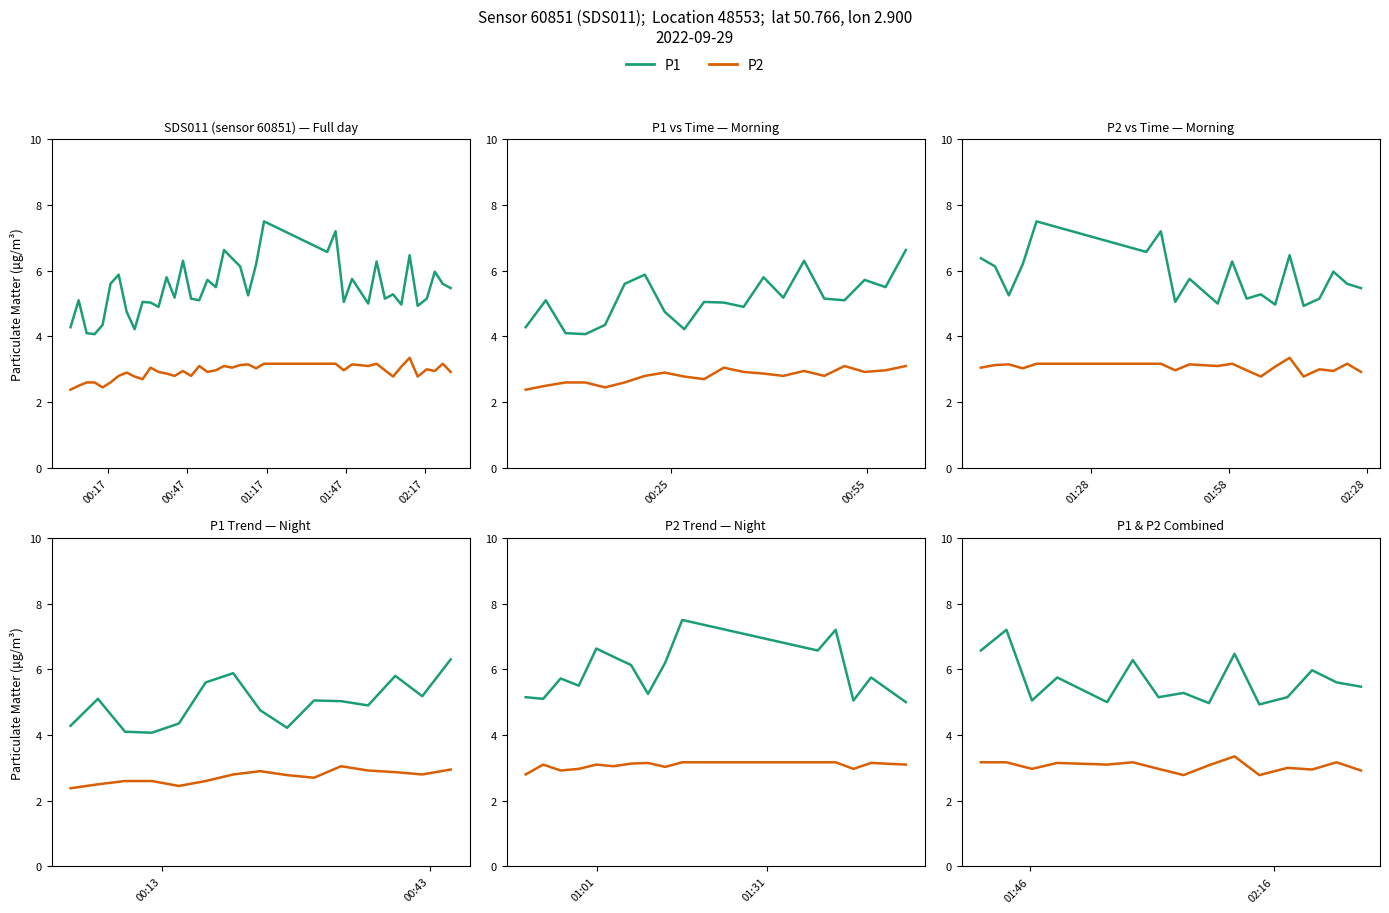

At which label does P1 first exceed 5?

00:17